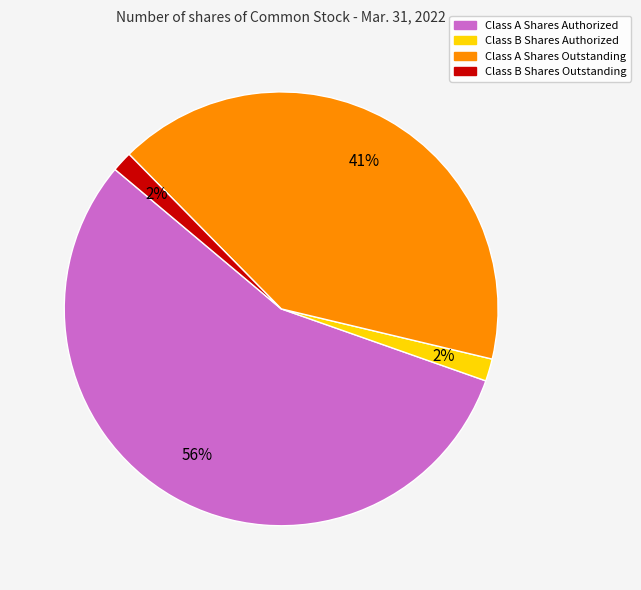

Between Class A Shares Authorized and Class A Shares Outstanding, which is larger?

Class A Shares Authorized